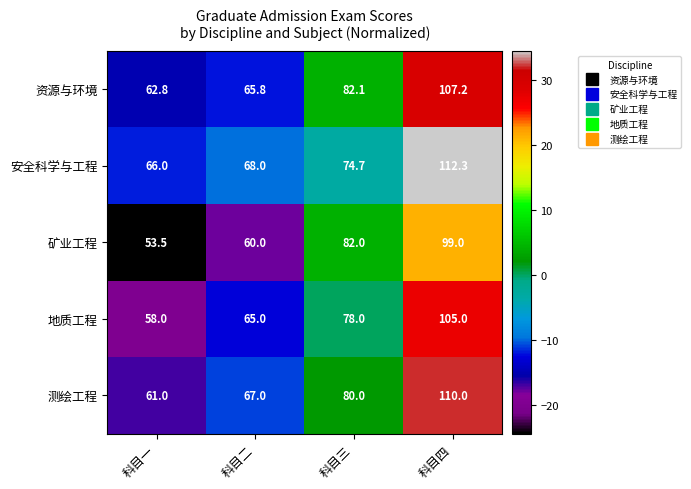

Rank the series at 科目二 from lowest to highest value.

矿业工程, 地质工程, 资源与环境, 测绘工程, 安全科学与工程